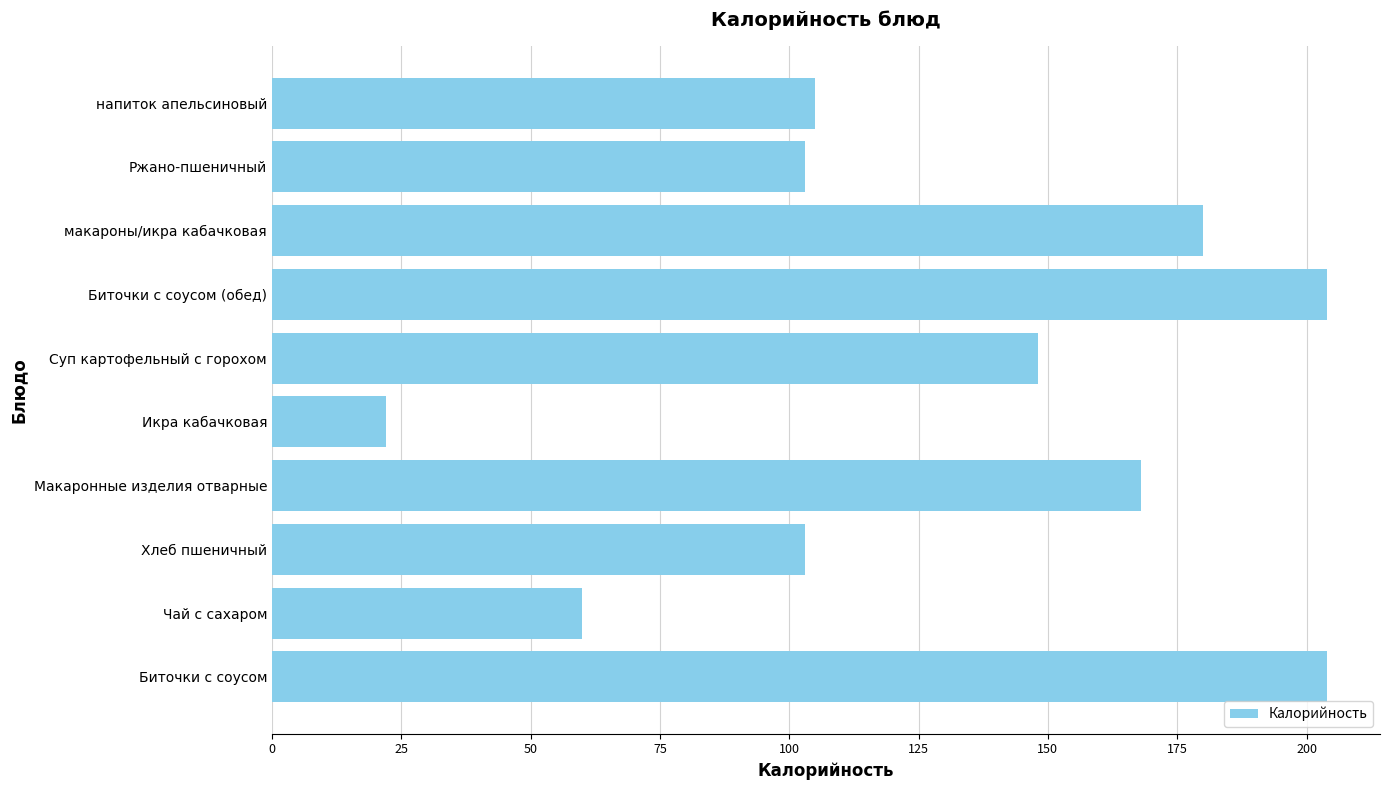

Reading bottom to top, what are all the values shown in this chart?

Биточки с соусом=204	Чай с сахаром=60	Хлеб пшеничный=103	Макаронные изделия отварные=168	Икра кабачковая=22	Суп картофельный с горохом=148	Биточки с соусом (обед)=204	макароны/икра кабачковая=180	Ржано-пшеничный=103	напиток апельсиновый=105